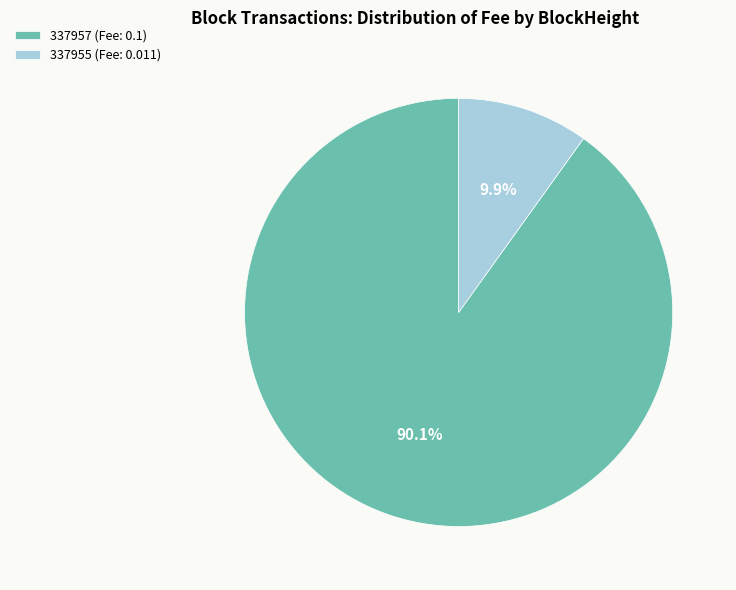

What percentage is NOT represented by 337955 (Fee: 0.011)?

90.1%